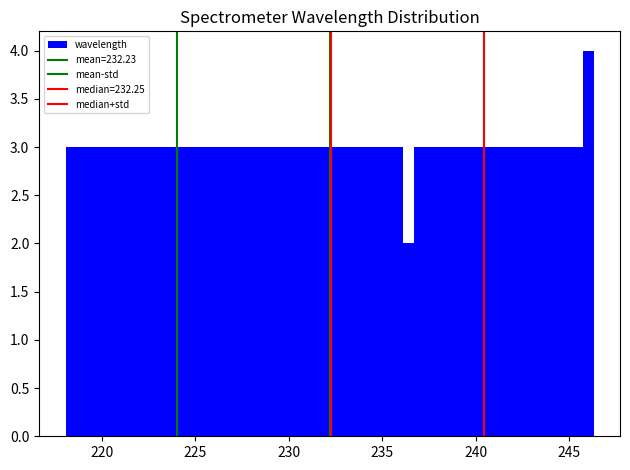

Read against the x-axis, roughly where is the centre of the tallest bar?

246.0